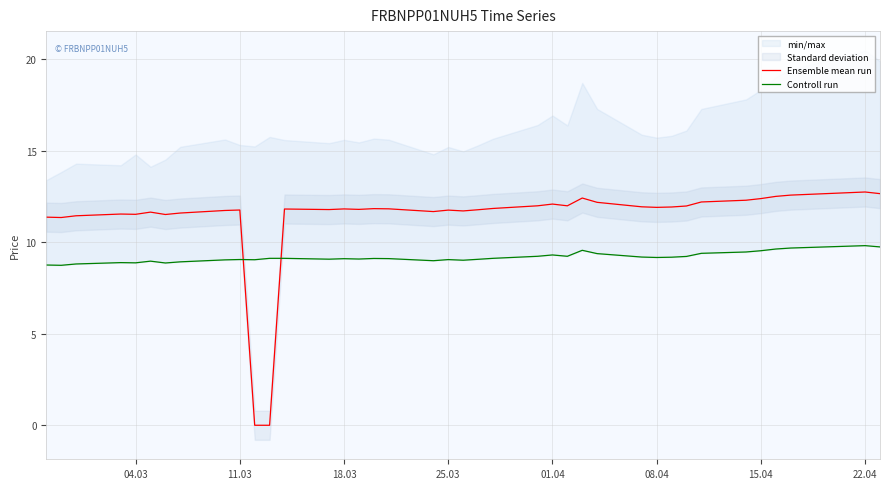

The Ensemble mean run series shows 11.5 at 04.03. True or false?

True